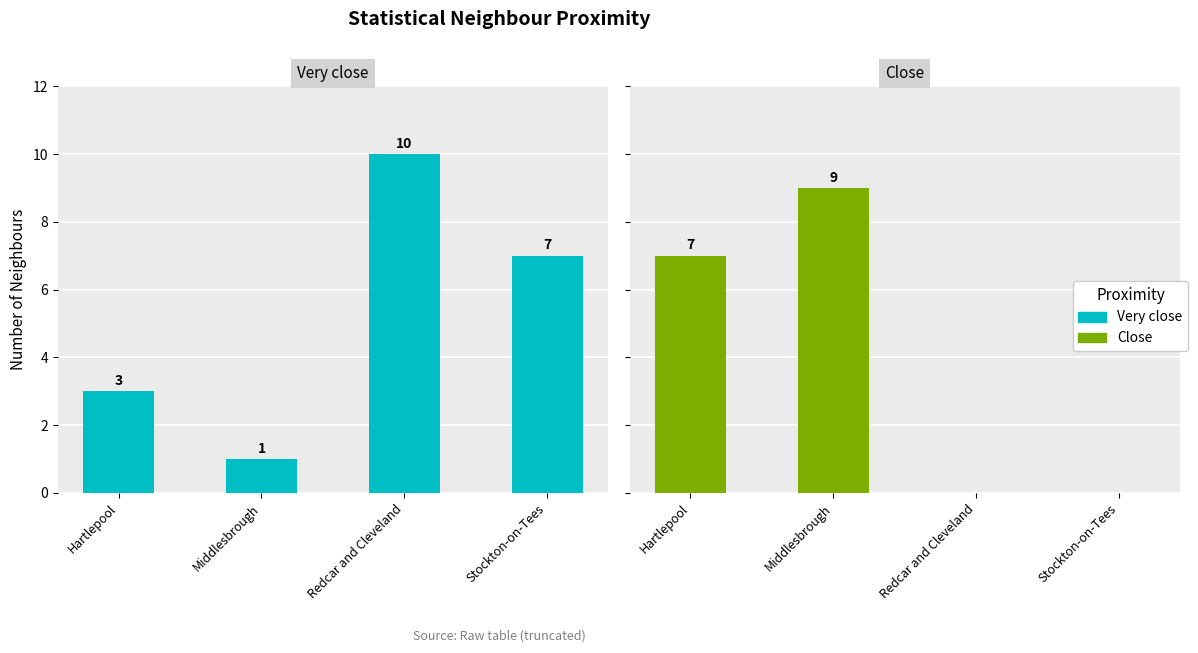

At which label does Close reach its minimum?

Redcar and Cleveland